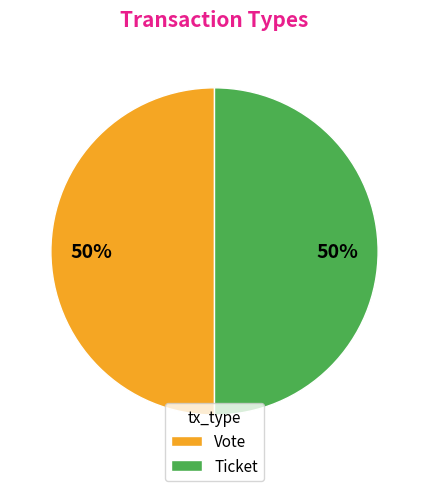

To the nearest percent, what is the difference between the Ticket and Vote slice percentages?

0%